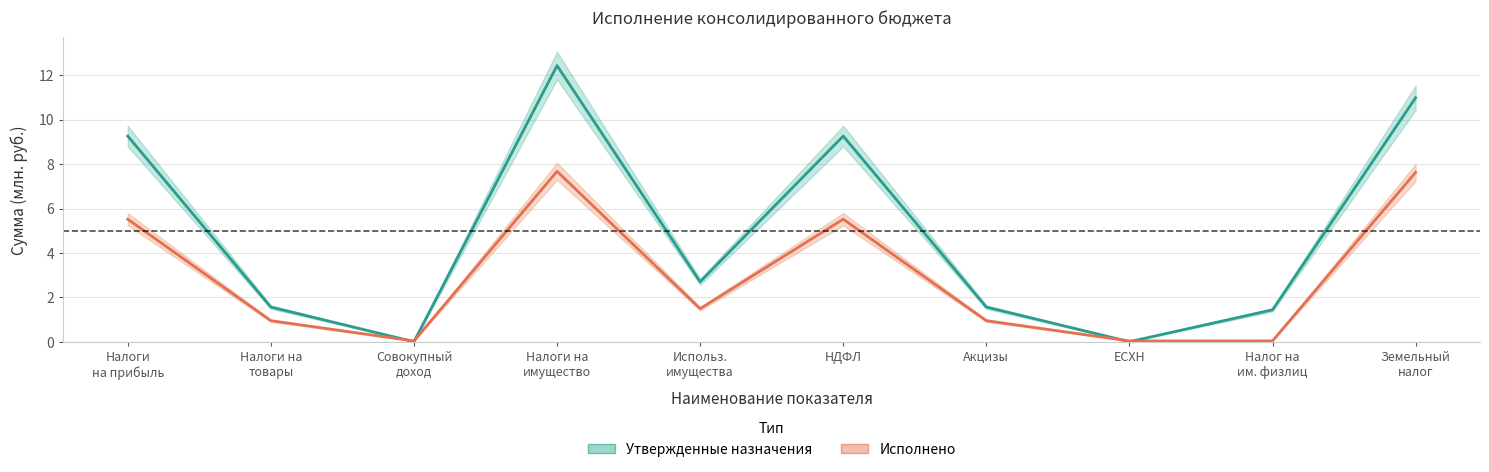

What is the total value across all series at НДФЛ?

14.8